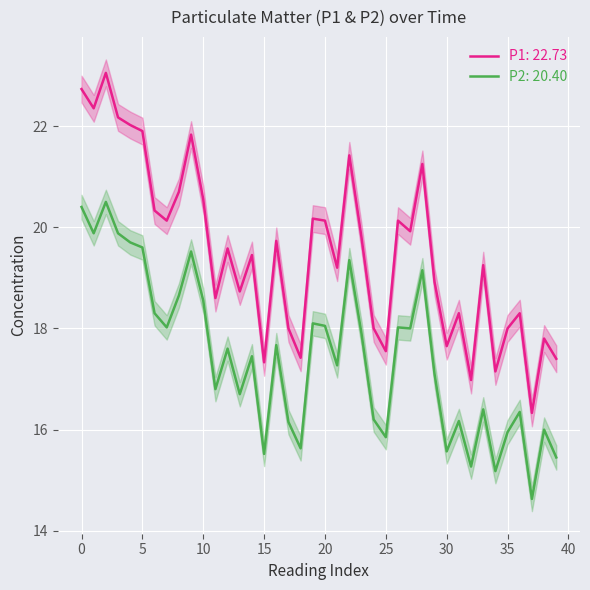

True or false: P2 and P1 cross at least once.

False